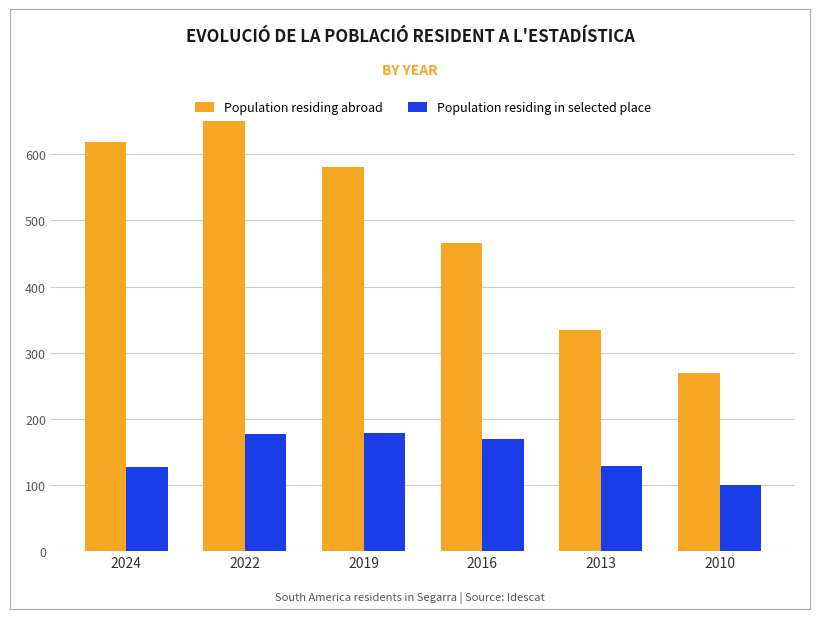

The value of Population residing abroad at 2016 is 466. True or false?

True